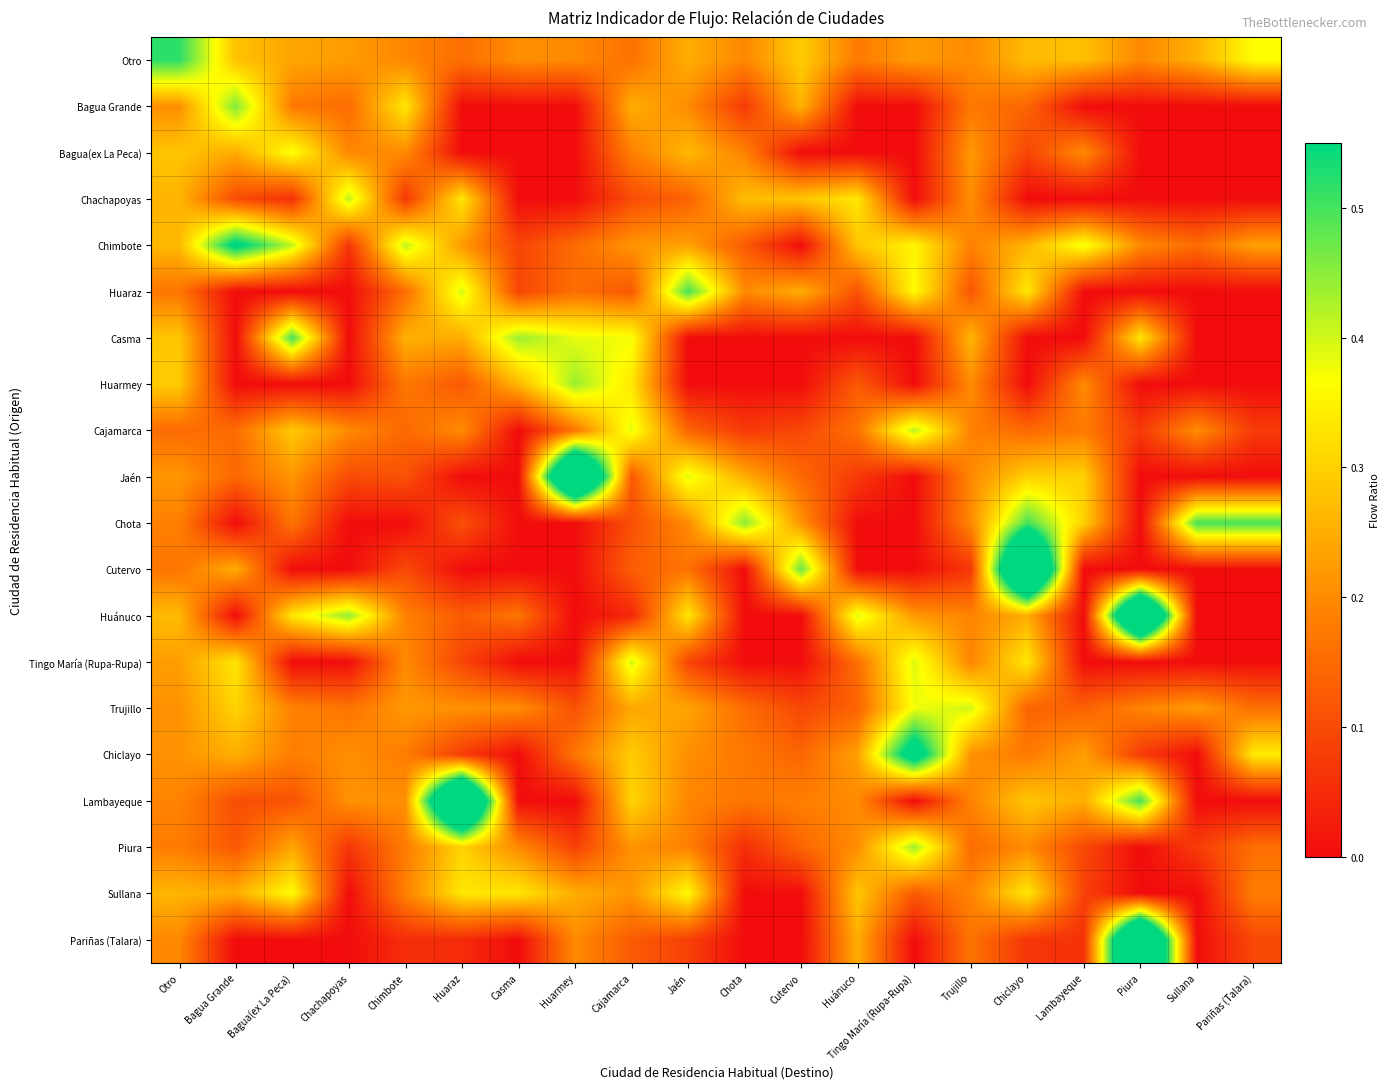

Which series has the largest total across all categories?

Otro